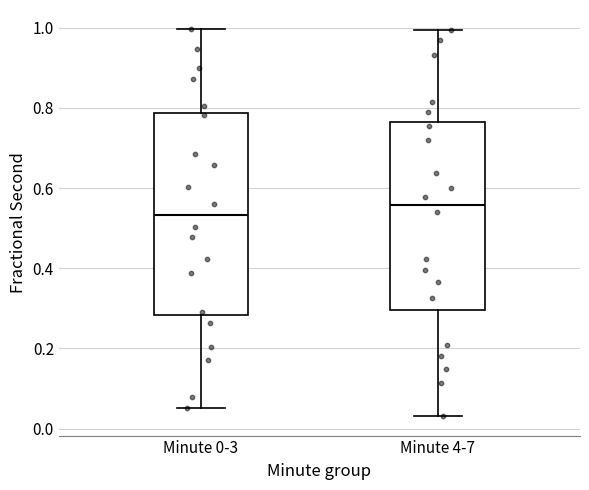

Reading left to right, read every box against the y-axis: the position of its median line, the range the box covers, and the ends of its whiskers. The values are not printed on the chart, so give them approximately, as read against the axis.

Minute 0-3: median 0.54, box 0.28 to 0.78, whiskers 0.06 to 1.00
Minute 4-7: median 0.56, box 0.30 to 0.76, whiskers 0.04 to 1.00